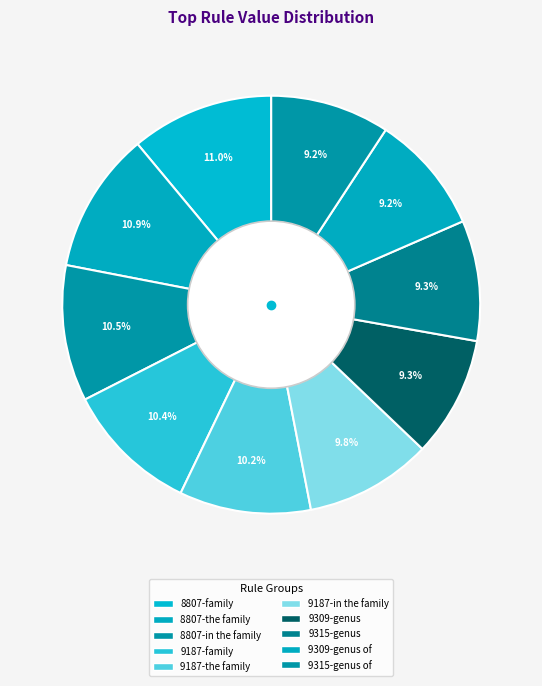

Rank the categories by value from lowest to highest.

9315-genus of, 9309-genus of, 9315-genus, 9309-genus, 9187-in the family, 9187-the family, 9187-family, 8807-in the family, 8807-the family, 8807-family